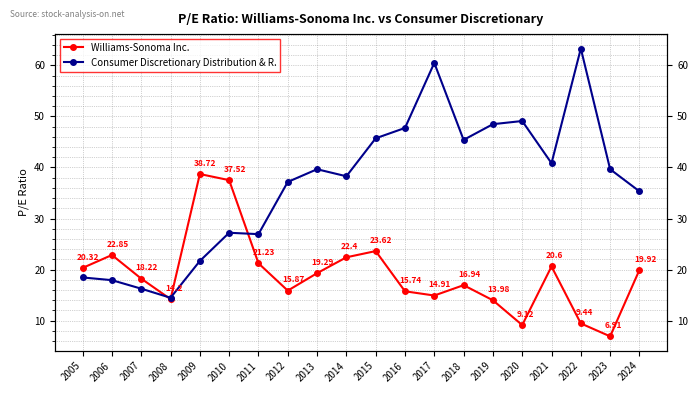

Is the value of Consumer Discretionary Distribution & R. at 2023 greater than the value of Williams-Sonoma Inc. at 2013?

Yes